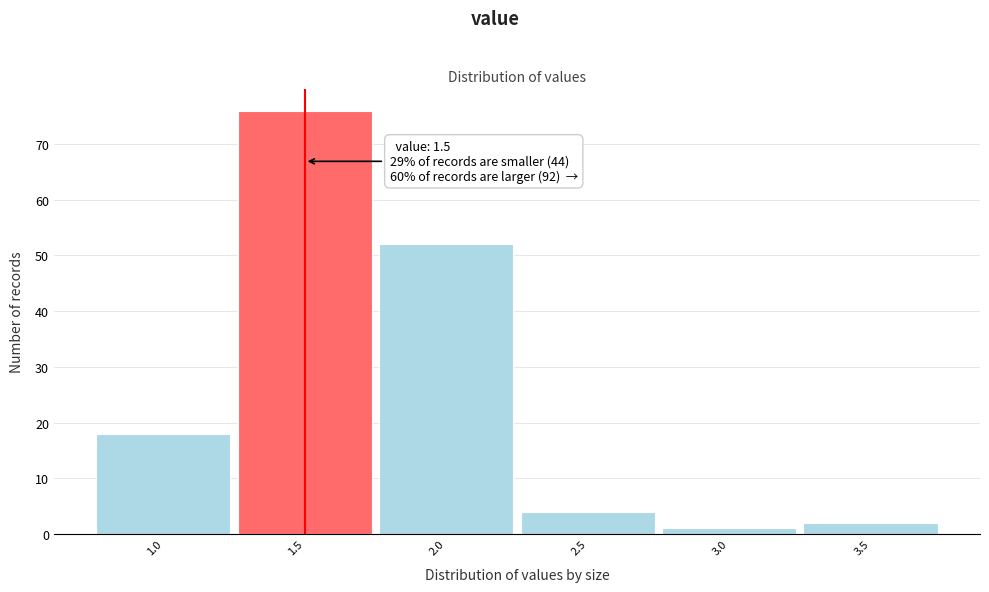

Over which range of the x-axis is the bar tallest?

1.25 to 1.75